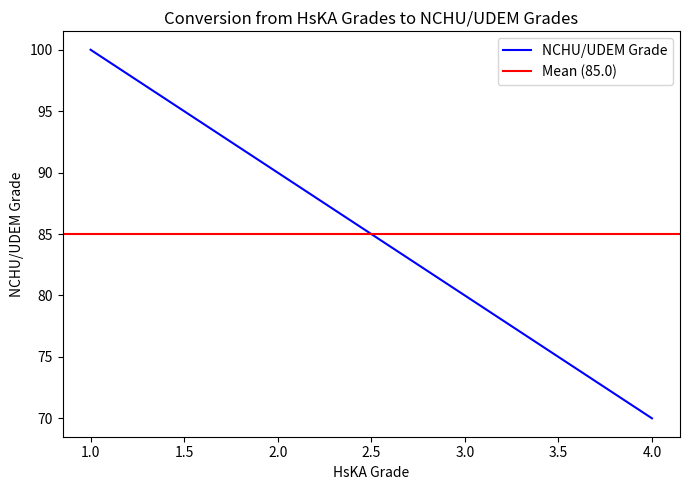

The value at 3.0 is 141. True or false?

False